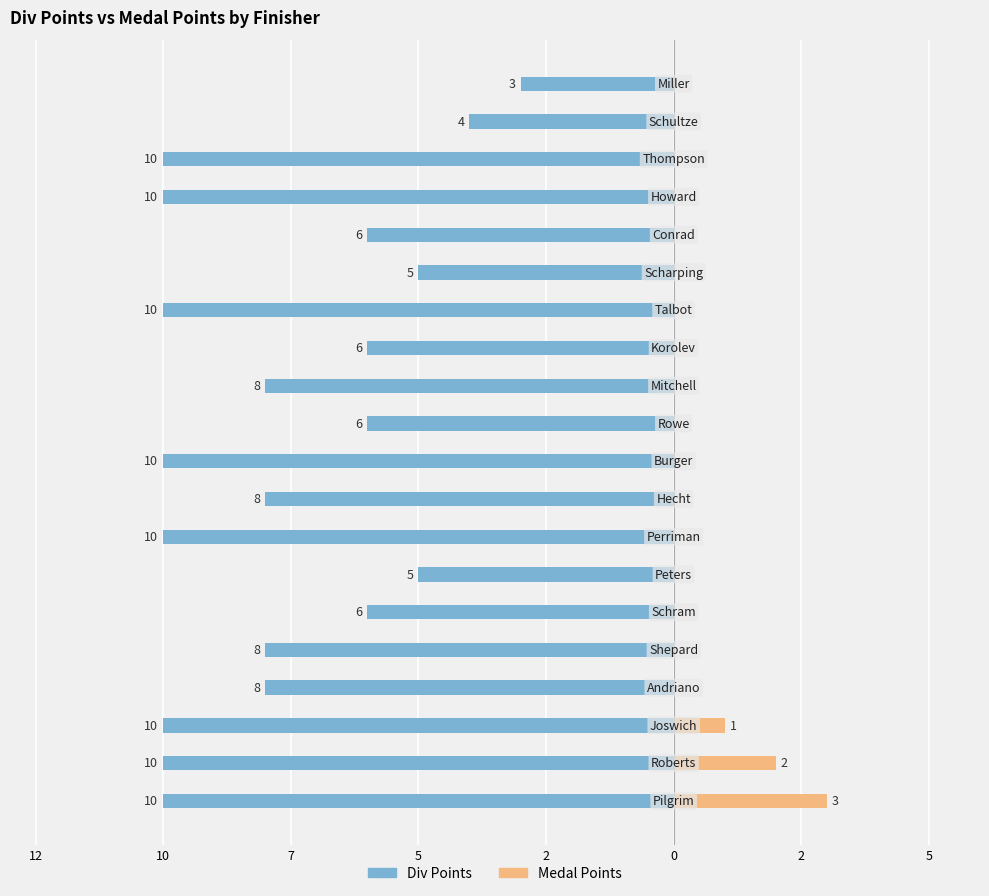

What is the difference between the maximum and minimum values in the Div Points series?

7